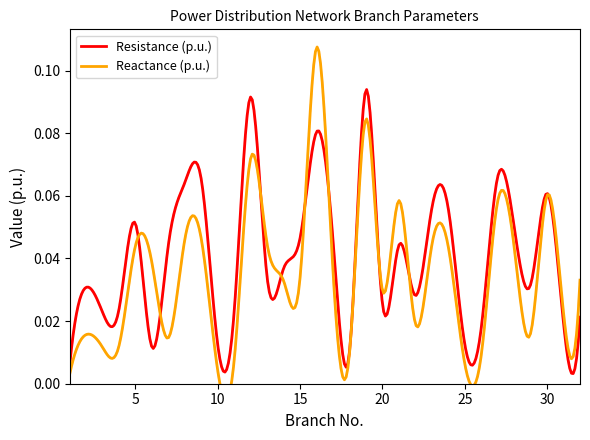

In Reactance (p.u.), how many points are higher than both neighbors (excluding endpoints)?

9